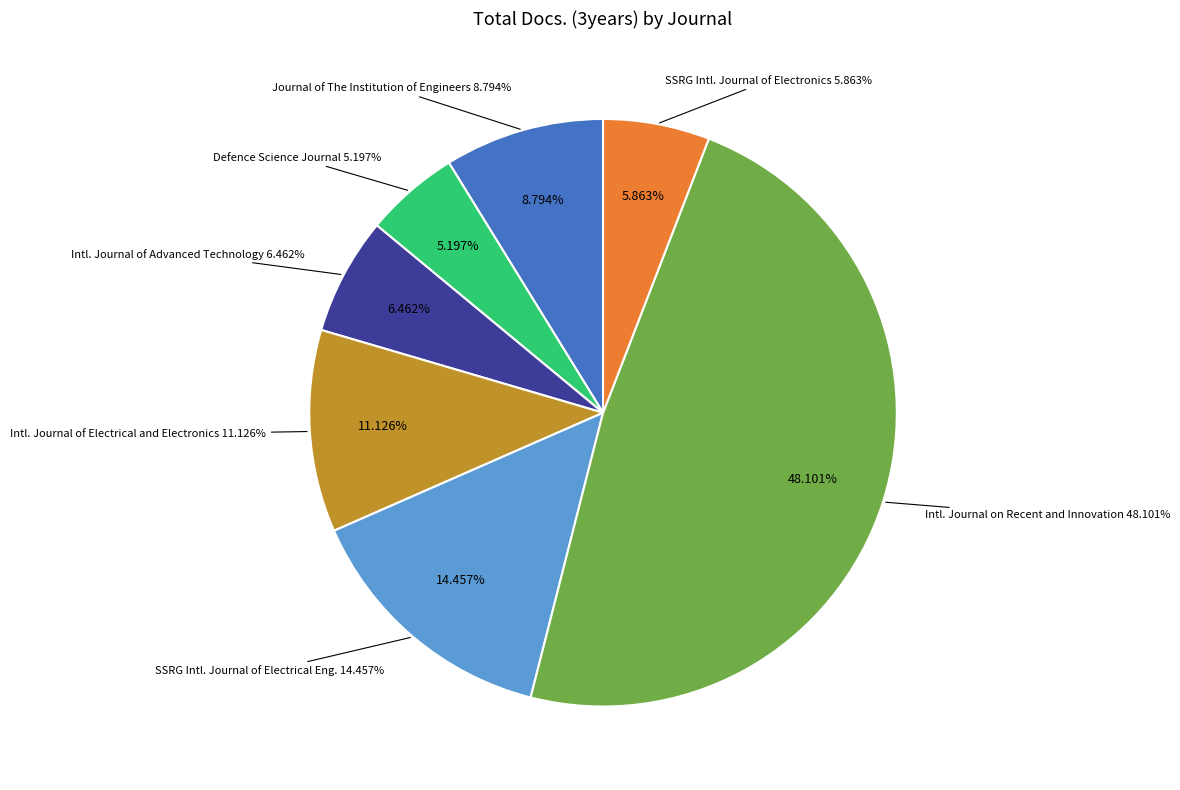

True or false: International Journal of Advanced Technology accounts for 6% of the total.

True